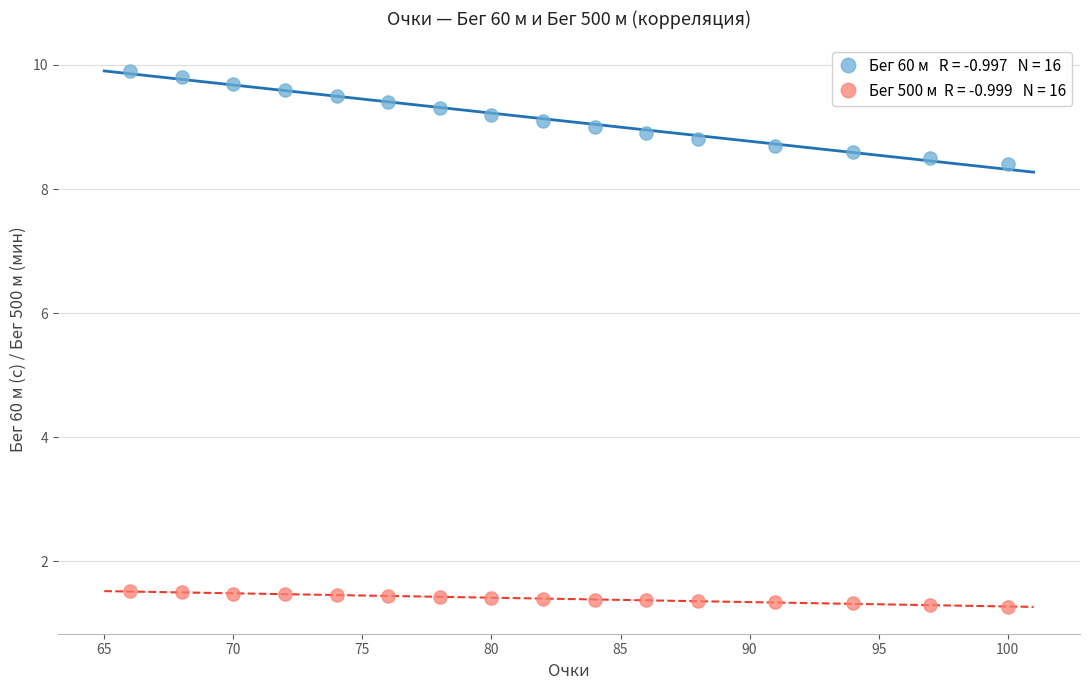

Across all data points, what is the range of Y values (max minus min)?

8.6